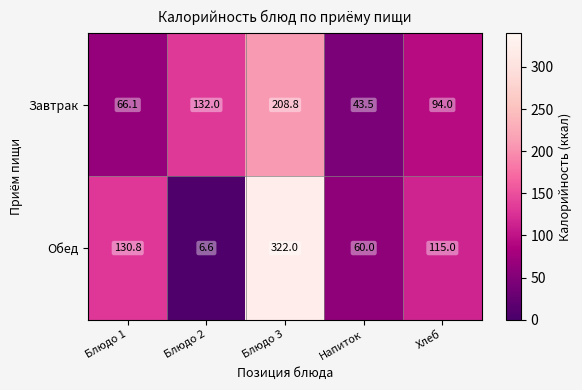

What value does the Обед series have at Хлеб?

115.0